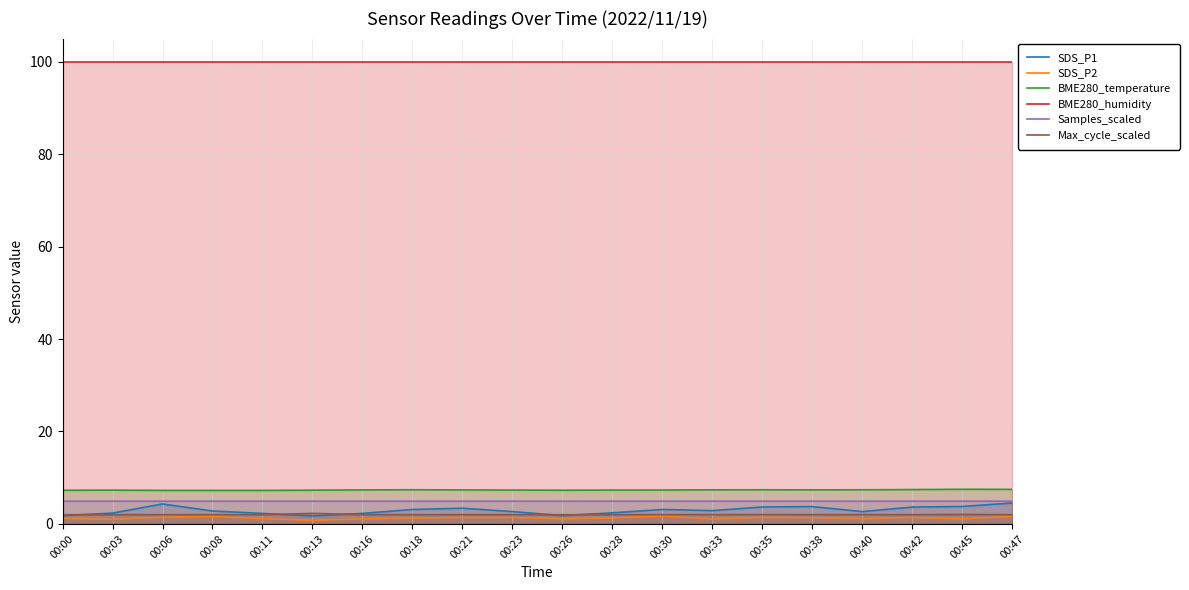

At how many categories does at least one series exceed 80?

20